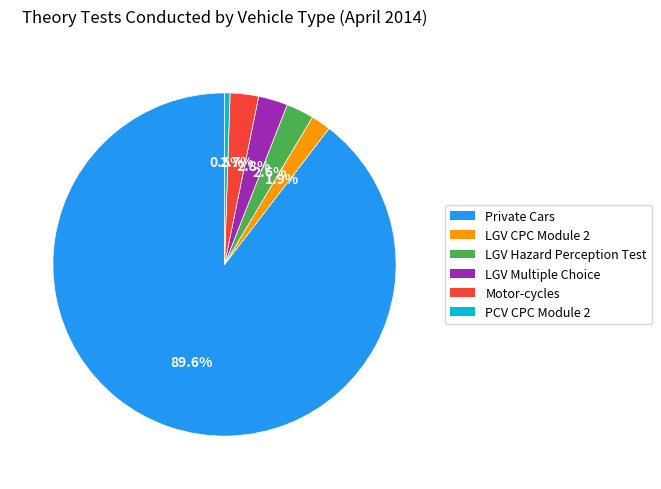

Which slice is the smallest?

PCV CPC Module 2